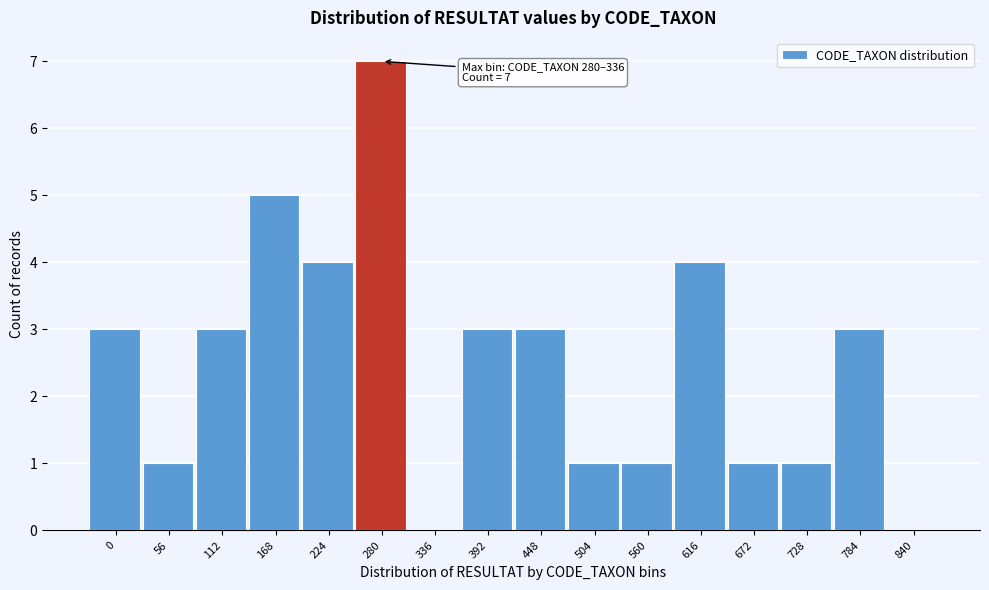

Reading left to right, what are all the values shown in this chart?

0=3	56=1	112=3	168=5	224=4	280=7	336=0	392=3	448=3	504=1	560=1	616=4	672=1	728=1	784=3	840=0